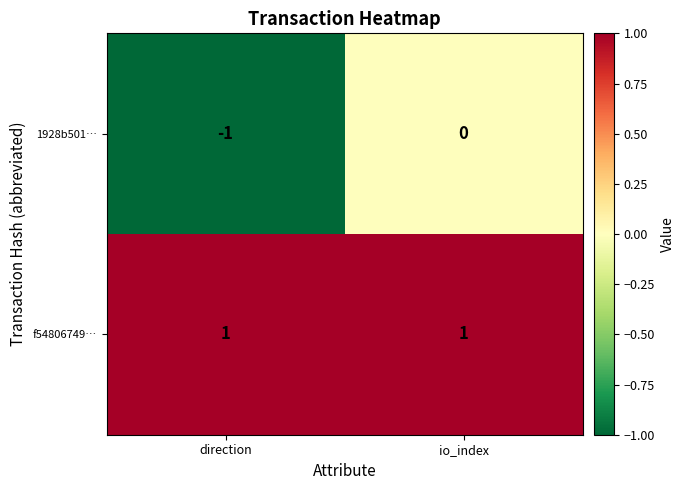

The f54806749… series shows 1 at io_index. True or false?

True